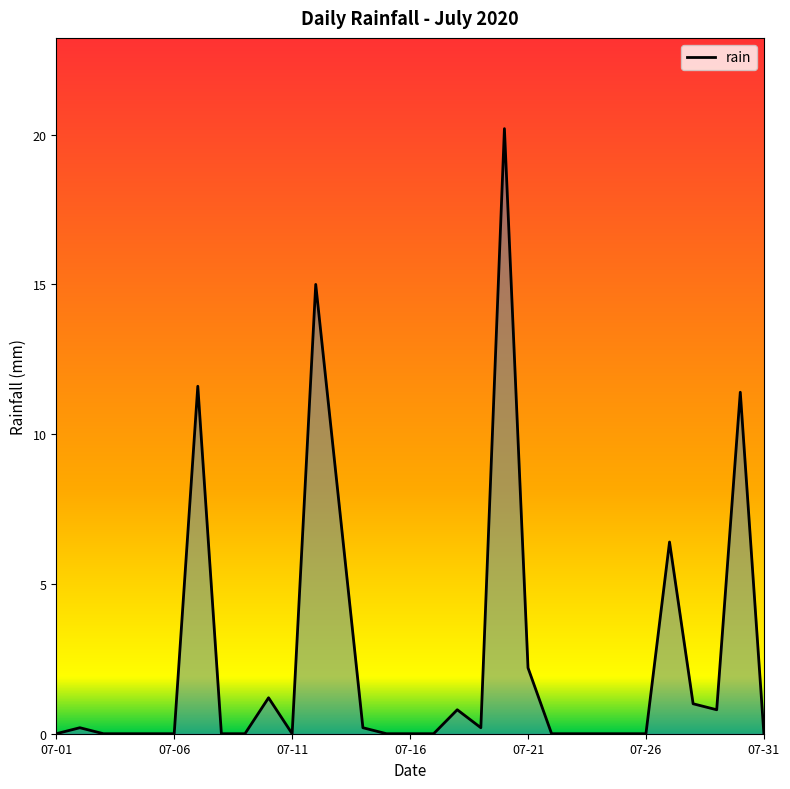

What is the maximum value shown in the chart?

20.2